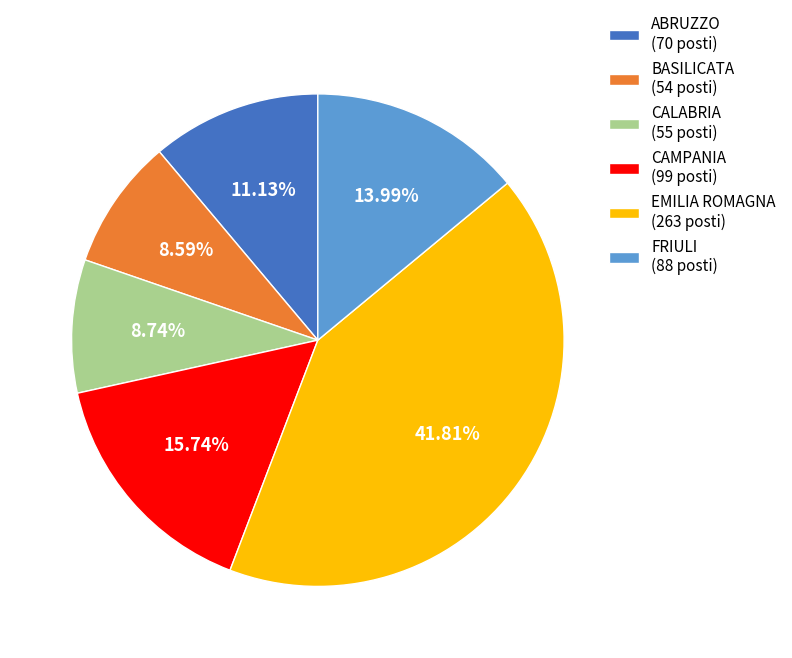

Is CALABRIA the majority of the pie?

No